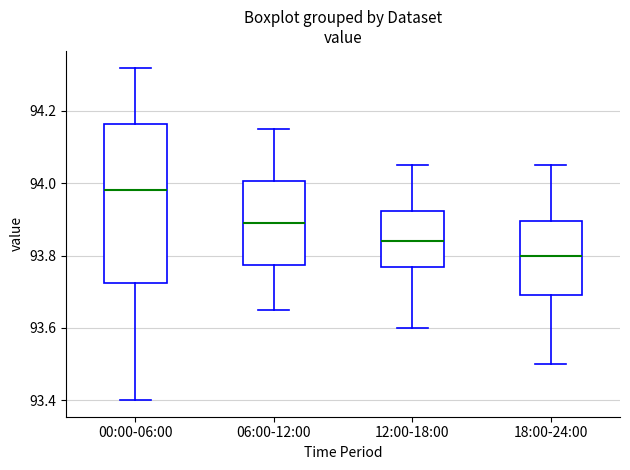

Reading left to right, transcribe this box plot: for each box, give where its median line is, the range the box spans, and where its two whiskers end, as read against the y-axis. The values are not printed on the chart, so give them approximately, as read against the axis.

00:00-06:00: median 93.98, box 93.72 to 94.16, whiskers 93.40 to 94.32
06:00-12:00: median 93.90, box 93.78 to 94.00, whiskers 93.66 to 94.16
12:00-18:00: median 93.84, box 93.76 to 93.92, whiskers 93.60 to 94.06
18:00-24:00: median 93.80, box 93.70 to 93.90, whiskers 93.50 to 94.06